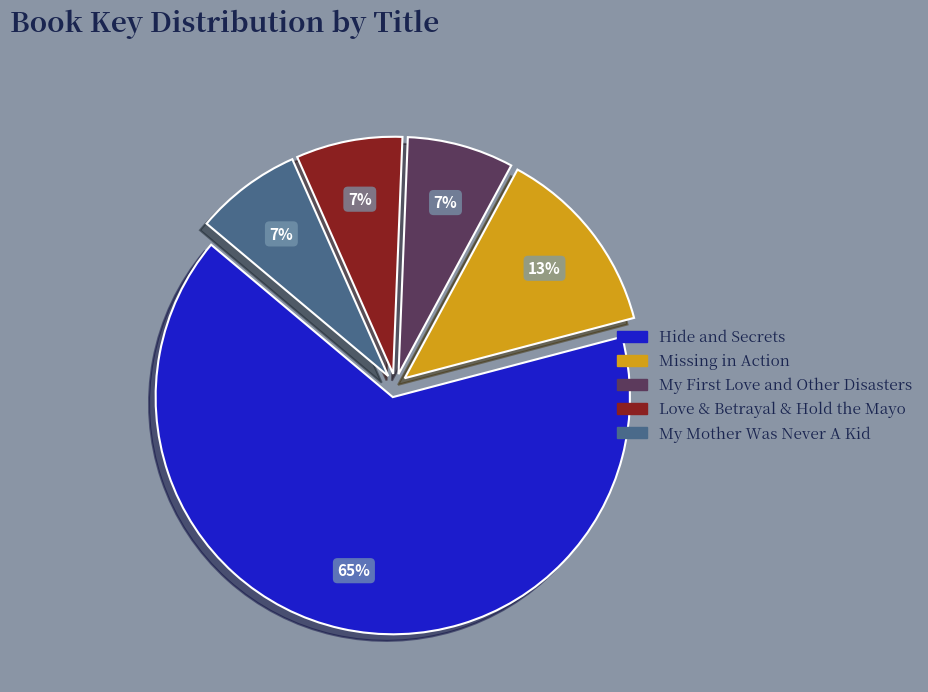

Which has a higher value, Love & Betrayal & Hold the Mayo or Missing in Action?

Missing in Action